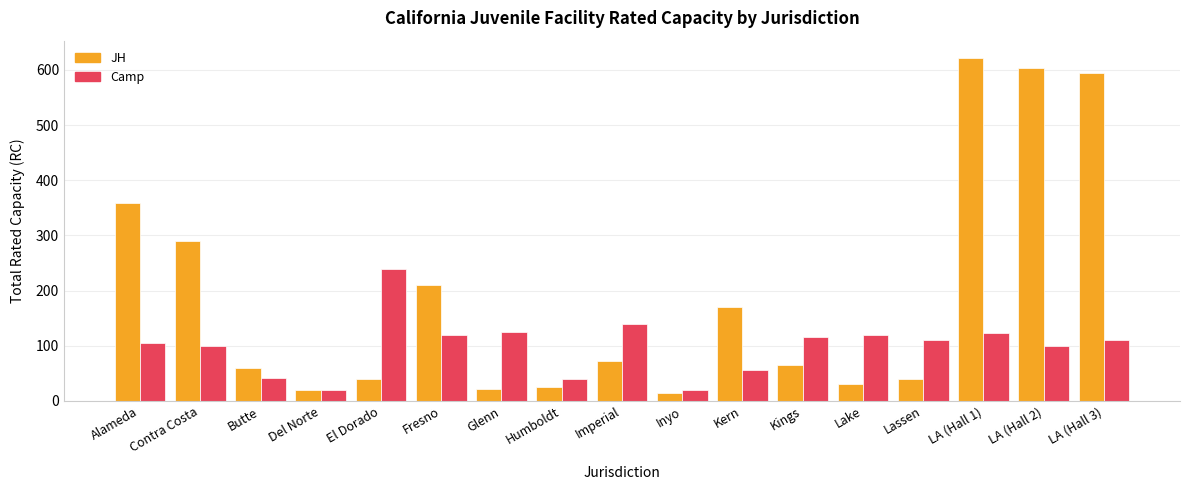

Which series has the largest total across all categories?

JH